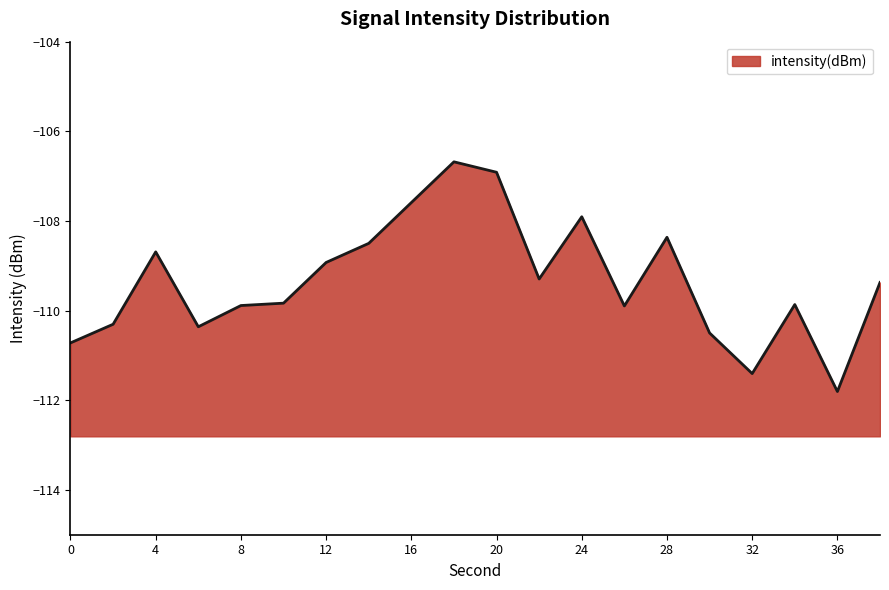

How many interior local valleys (lower than both neighbors) does the data have?

5